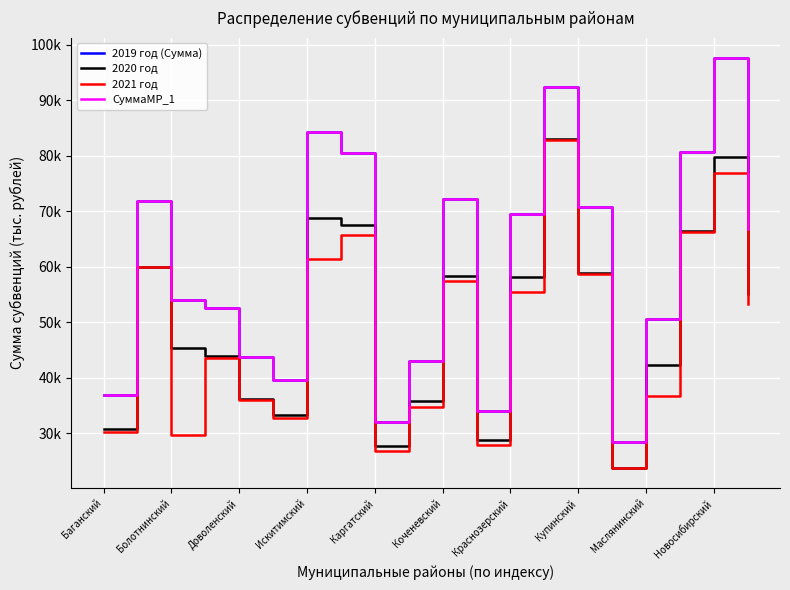

What is the value of the 2020 год point at the 20th from the left?

55022.2